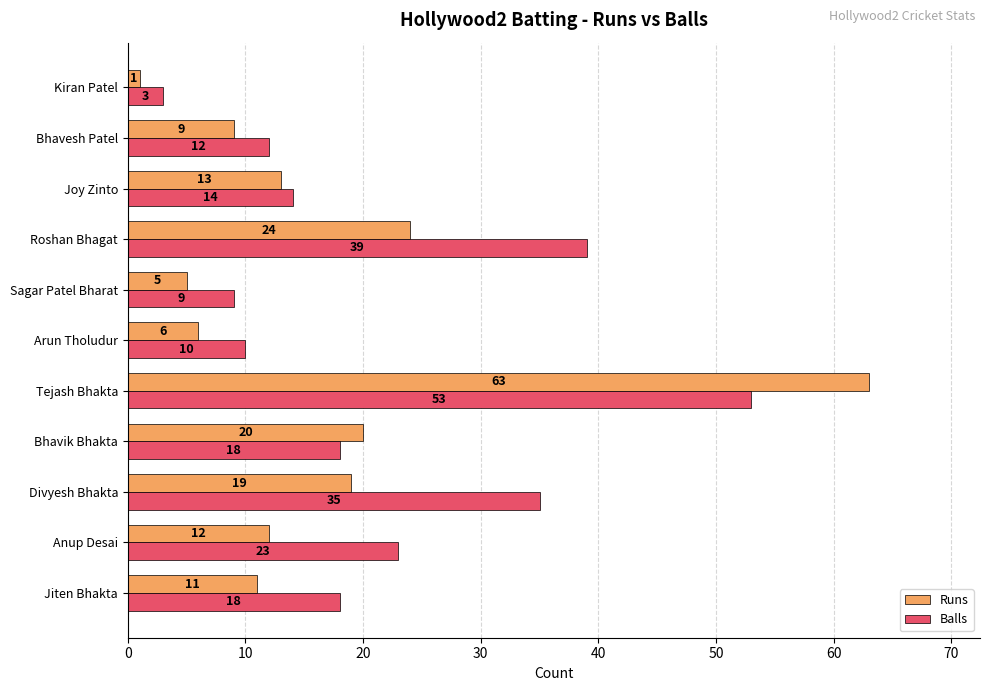

What is the highest value of the Balls series?

53